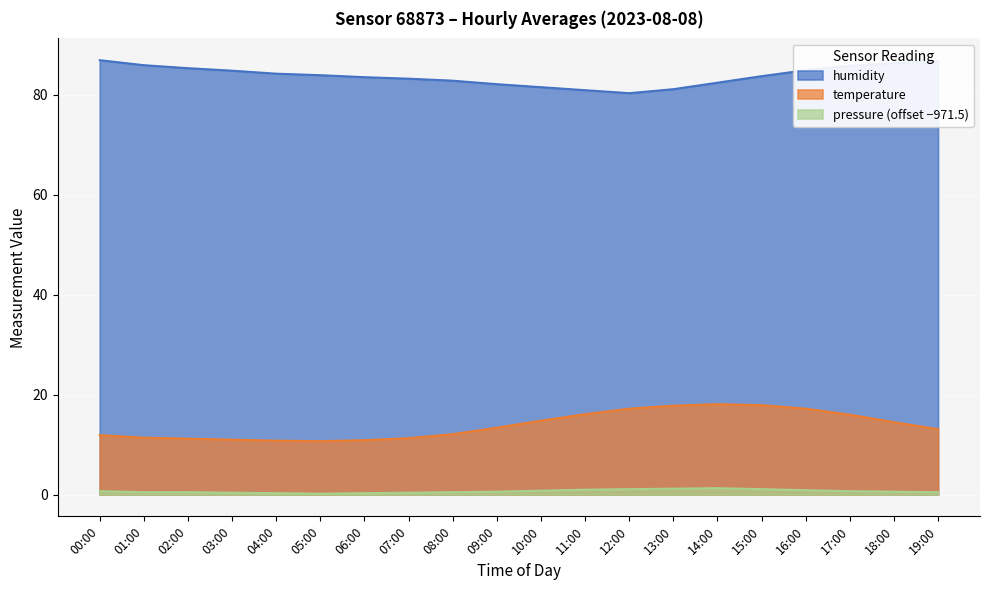

At which label does humidity reach its minimum?

12:00